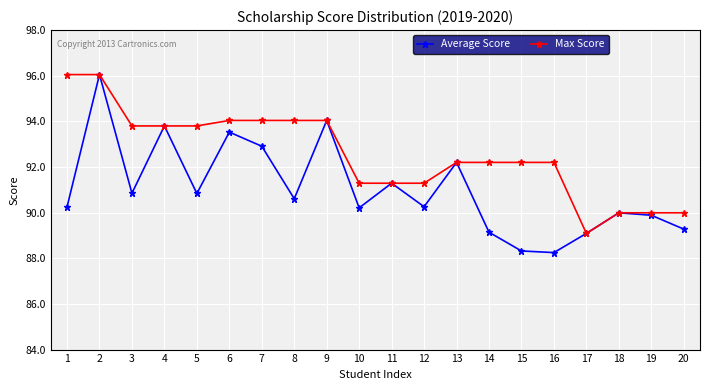

List the series in order of their overall mean, highest first.

Max Score, Average Score